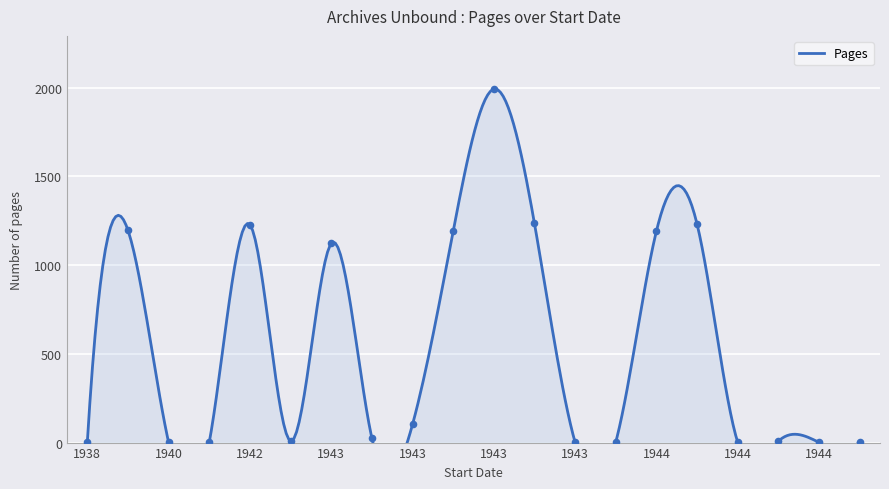

Approximately how many times larger is the value at 19420917 compared to 19430511?

0.1